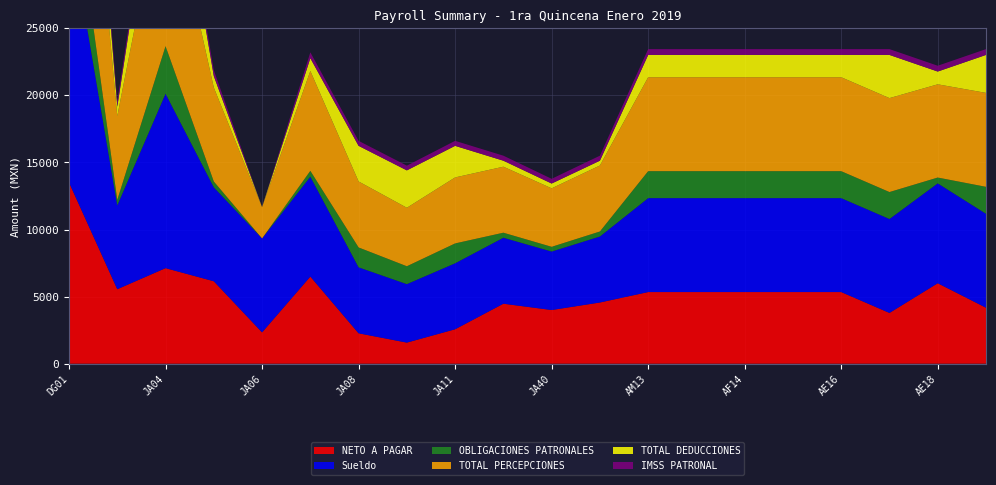

Reading left to right, transcribe all the data shown in this chart.

NETO A PAGAR: DG01=13501.8	DG02=5551.1	JA04=7120.8	JA05=6143.6	JA06=2333.6	JA07=6492.0	JA08=2265.2	JA10=1571.8	JA11=2565.2	JA39=4470.8	JA40=4000.2	JA41=4560.5	AM13=5338.6	AF12=5338.6	AF14=5338.4	AF15=5338.6	AE16=5338.4	AE17=3782.4	AE18=5995.8	AT27=4171.6
Sueldo: DG01=19461.4	DG02=6247.5	JA04=13000.0	JA05=7000.8	JA06=7000.8	JA07=7443.8	JA08=4918.4	JA10=4358.2	JA11=4918.4	JA39=4918.4	JA40=4358.2	JA41=4918.5	AM13=7000.8	AF12=7000.8	AF14=7000.8	AF15=7000.8	AE16=7000.8	AE17=7000.8	AE18=7443.8	AT27=7000.8
OBLIGACIONES PATRONALES: DG01=5195.2	DG02=409.9	JA04=3542.6	JA05=433.1	JA06=0.0	JA07=436.3	JA08=1479.8	JA10=1332.4	JA11=1479.8	JA39=373.1	JA40=351.8	JA41=373.1	AM13=2008.3	AF12=2008.3	AF14=2008.3	AF15=2008.3	AE16=2008.3	AE17=2008.3	AE18=433.1	AT27=2008.3
TOTAL PERCEPCIONES: DG01=19461.4	DG02=6247.5	JA04=13000.0	JA05=7000.8	JA06=2333.6	JA07=7443.8	JA08=4918.4	JA10=4358.2	JA11=4918.4	JA39=4918.4	JA40=4358.2	JA41=4918.5	AM13=7000.8	AF12=7000.8	AF14=7000.8	AF15=7000.8	AE16=7000.8	AE17=7000.8	AE18=6947.6	AT27=7000.8
TOTAL DEDUCCIONES: DG01=5959.6	DG02=696.4	JA04=5879.2	JA05=857.2	JA06=0.0	JA07=951.8	JA08=2653.2	JA10=2786.4	JA11=2353.2	JA39=447.6	JA40=358.0	JA41=358.0	AM13=1662.2	AF12=1662.2	AF14=1662.4	AF15=1662.2	AE16=1662.4	AE17=3218.4	AE18=951.8	AT27=2829.2
IMSS PATRONAL: DG01=816.4	DG02=409.9	JA04=617.6	JA05=433.1	JA06=0.0	JA07=436.3	JA08=373.1	JA10=351.8	JA11=373.1	JA39=373.1	JA40=351.8	JA41=373.1	AM13=433.1	AF12=433.1	AF14=433.1	AF15=433.1	AE16=433.1	AE17=433.1	AE18=433.1	AT27=433.1